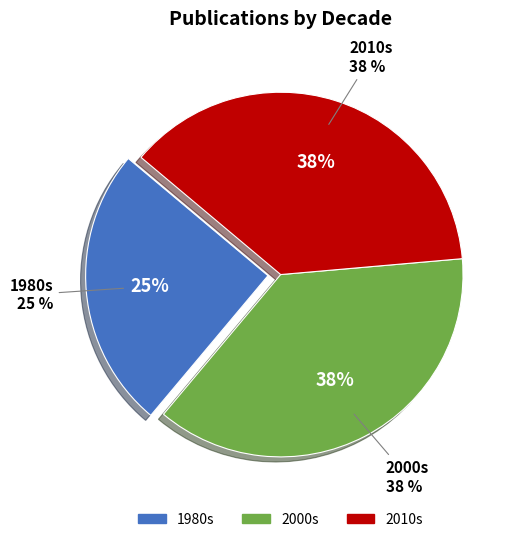

Is Jaisi 2010 the majority of the pie?

No